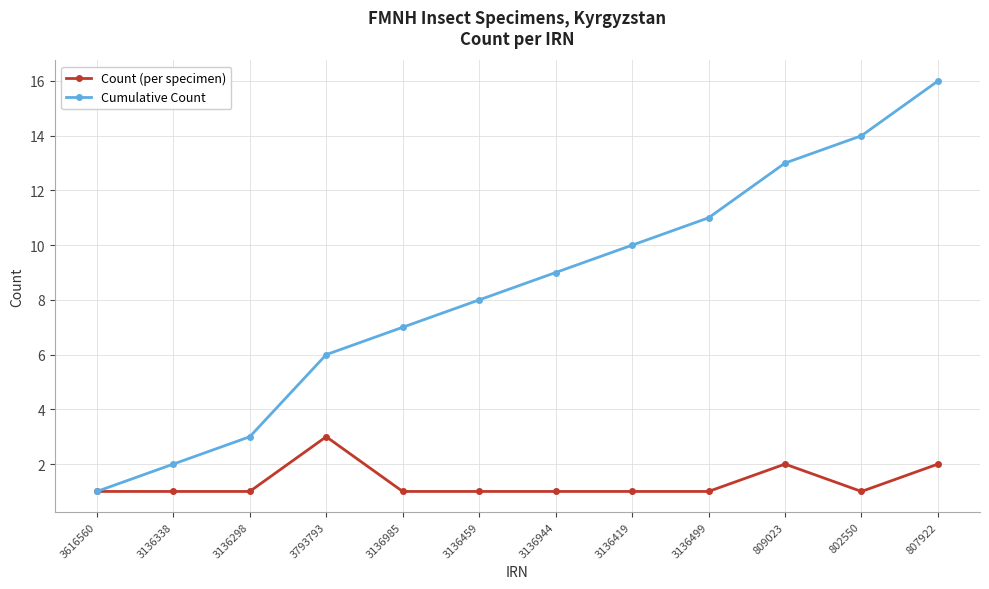

What is the sum of the Cumulative Count values at 3136944 and 3136499?

20